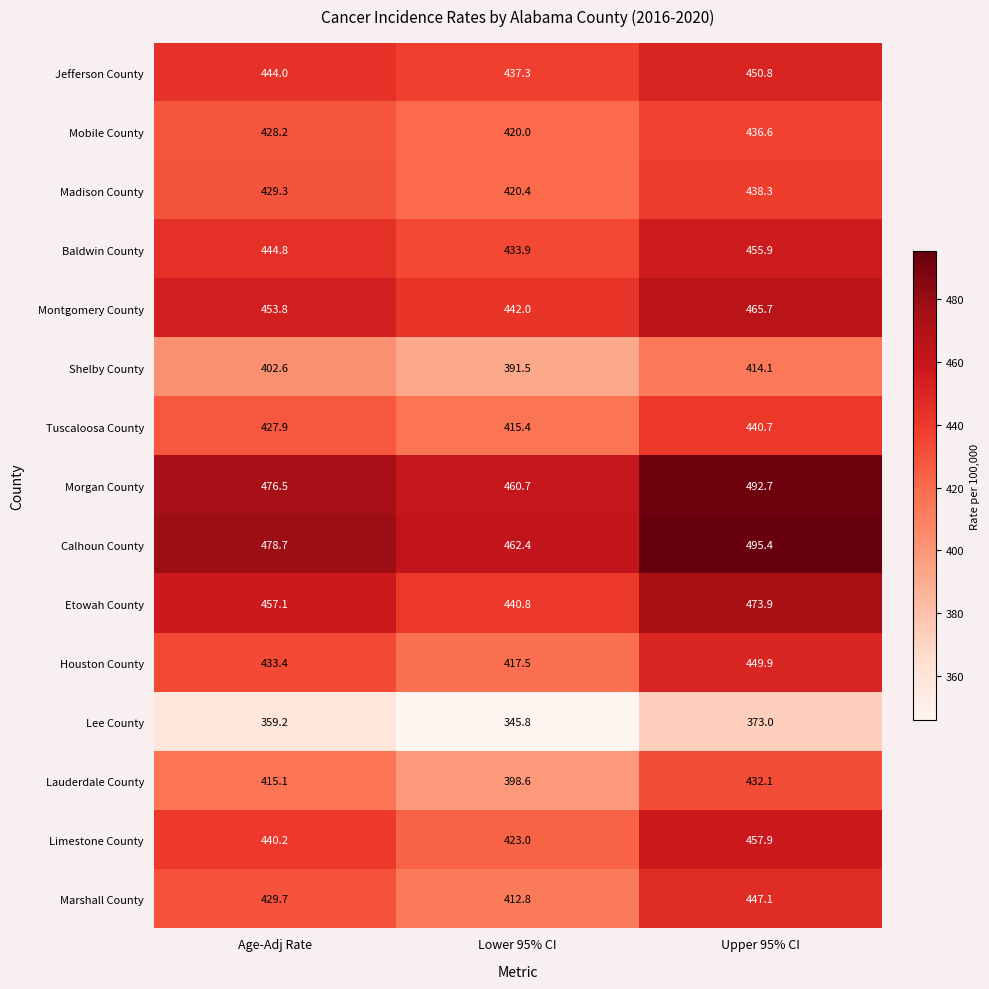

How many distinct data groups are displayed?

15